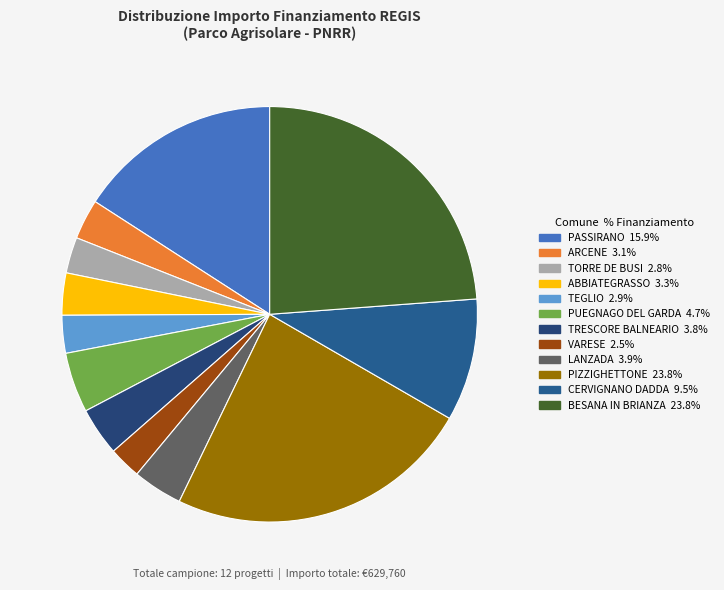

Combined, what portion of the pie is TEGLIO and BESANA IN BRIANZA?

26.8%